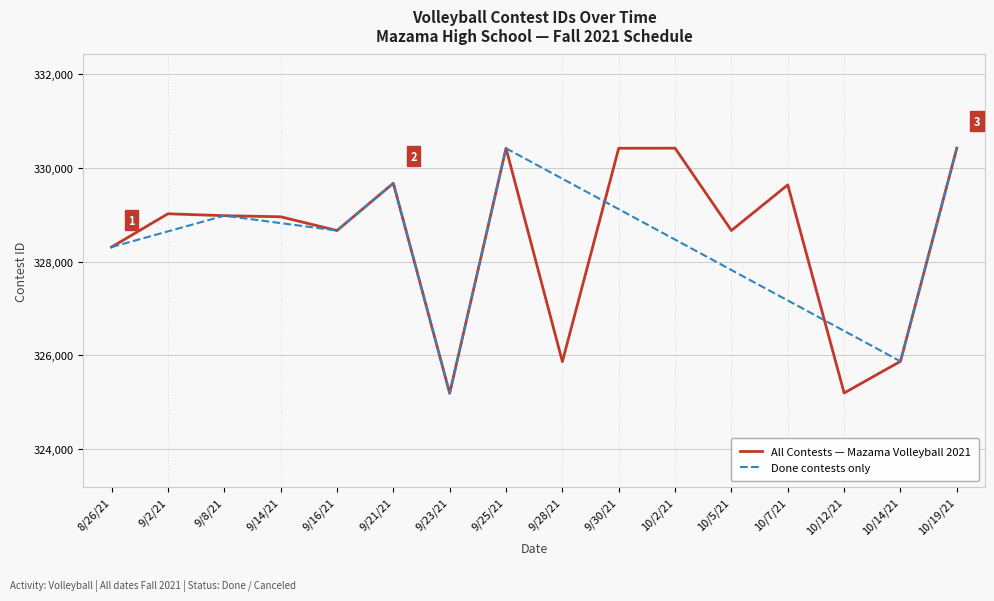

What is the change in value from 9/16/21 to 9/21/21?

+1010